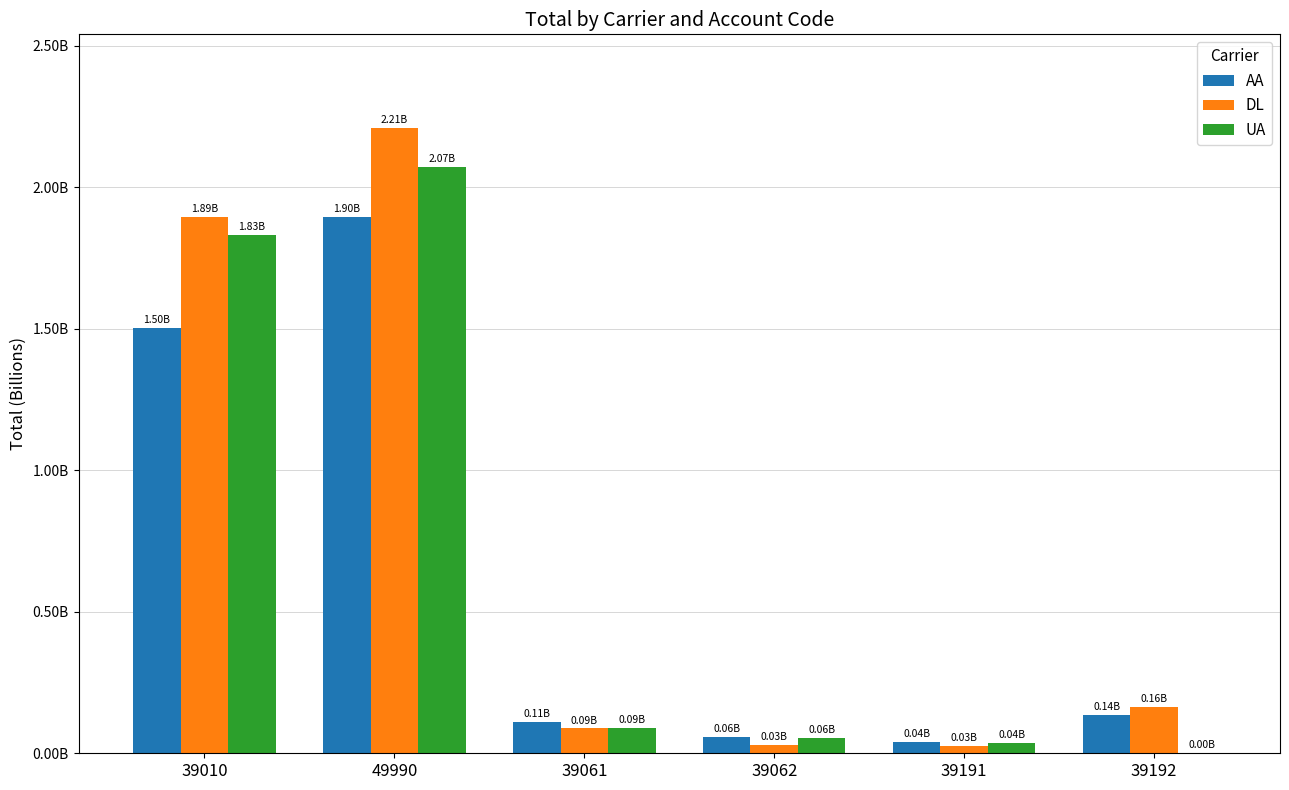

Which series changed the most between 39010 and 39061?

DL